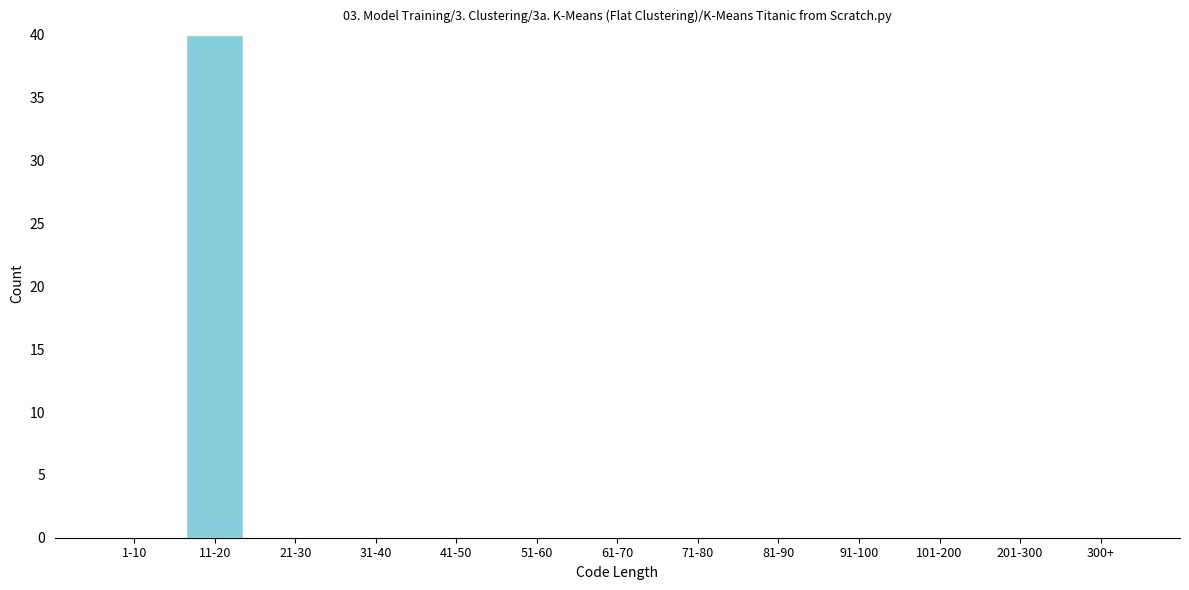

Reading left to right, what are all the values shown in this chart?

1-10=0	11-20=40	21-30=0	31-40=0	41-50=0	51-60=0	61-70=0	71-80=0	81-90=0	91-100=0	101-200=0	201-300=0	300+=0